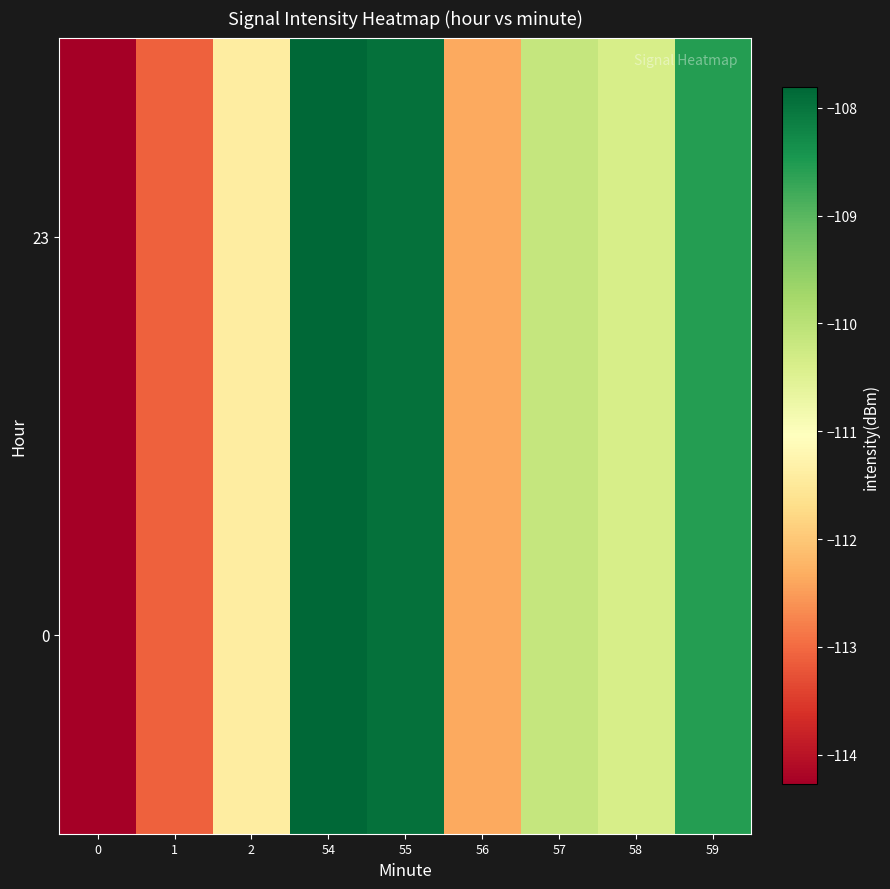

Which label corresponds to the largest value in the chart?

54